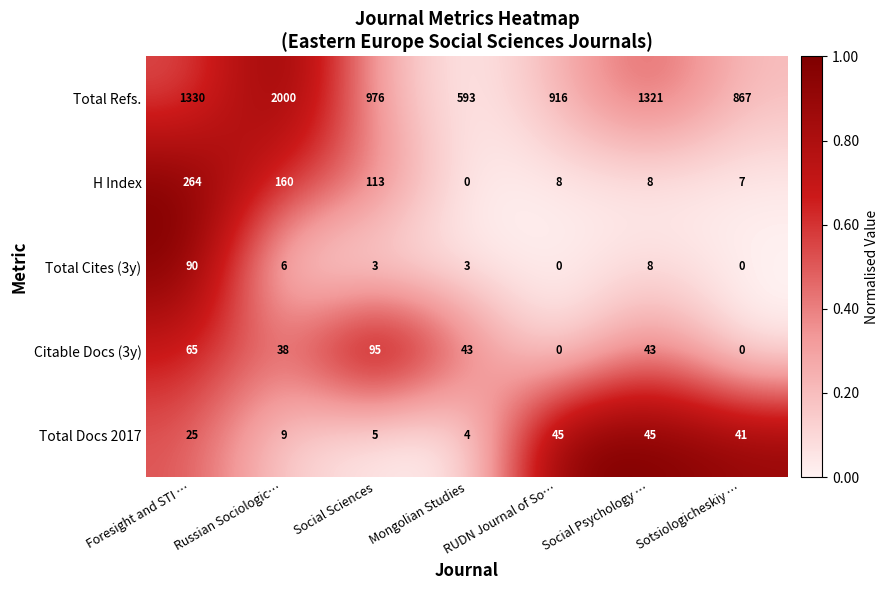

What is the maximum value shown in the chart?

2000